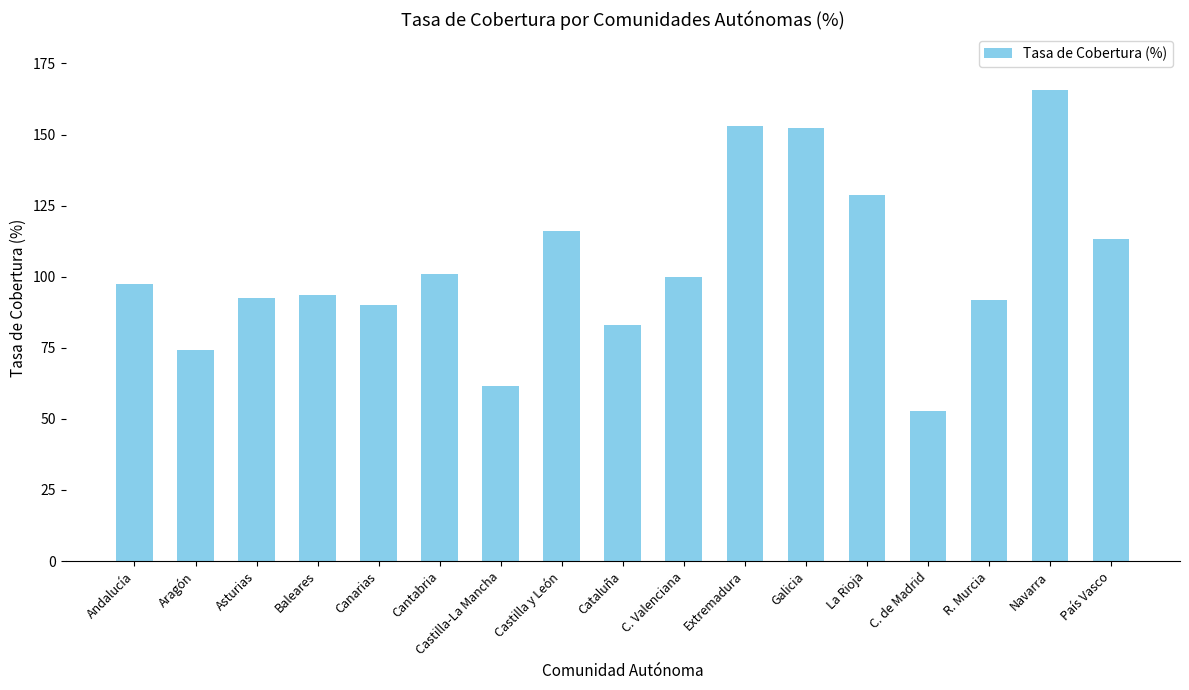

What is the sum of the values at Andalucía and Aragón?

171.6